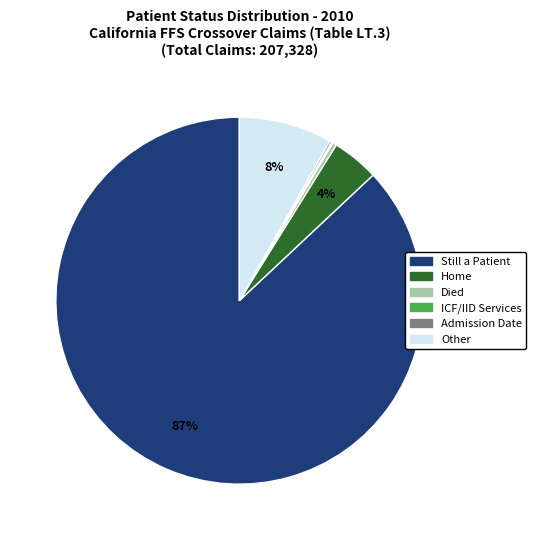

To the nearest percent, what is the average slice percentage?

17%